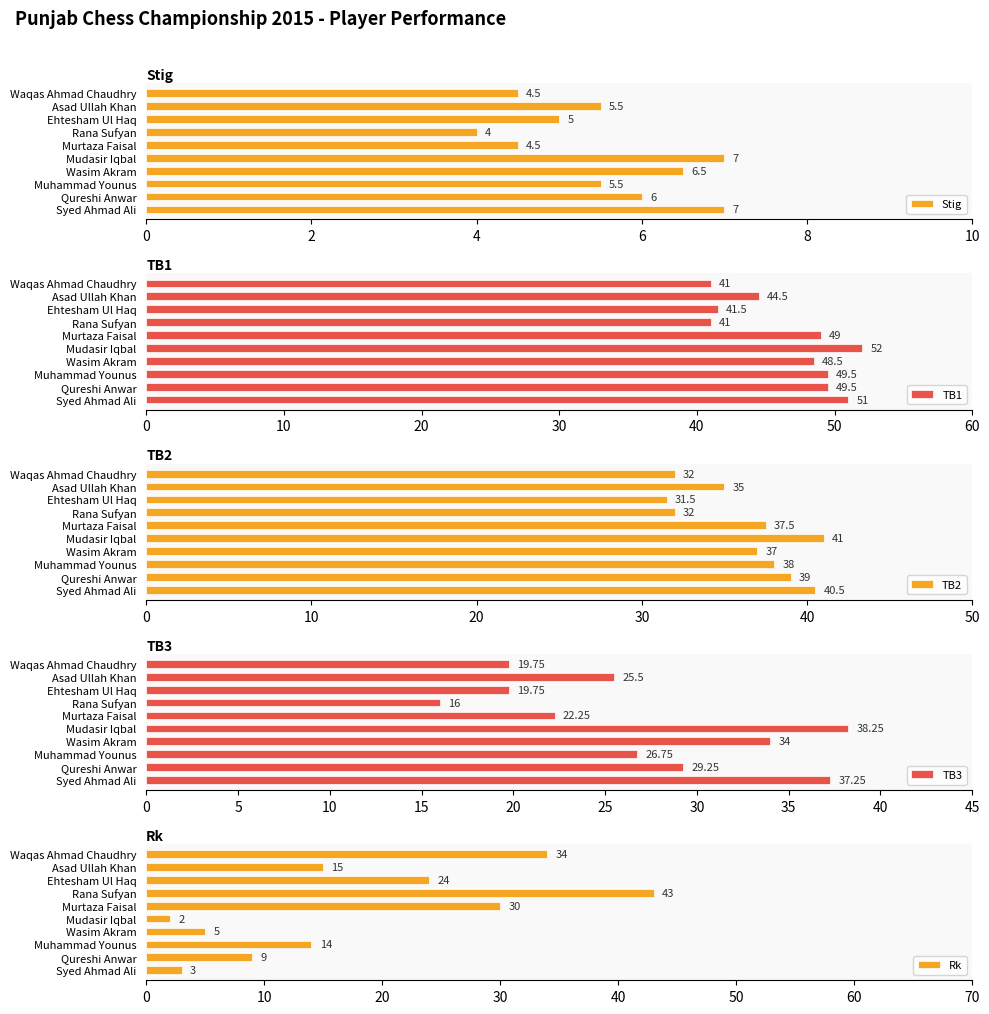

The Stig series shows 7.0 at Mudasir Iqbal. True or false?

True